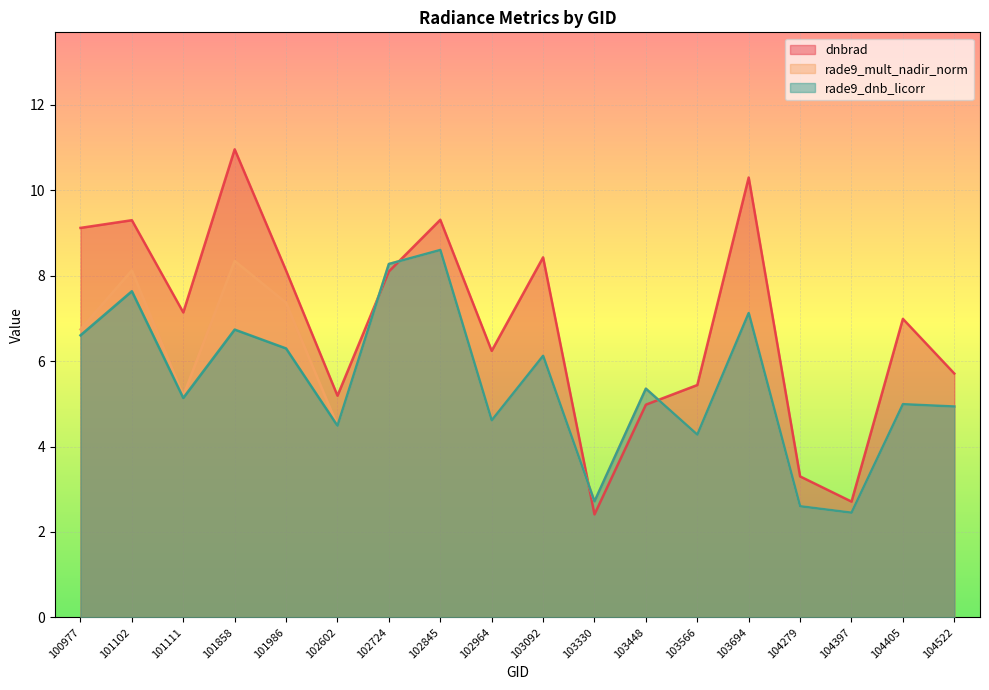

At how many categories does at least one series exceed 10?

2